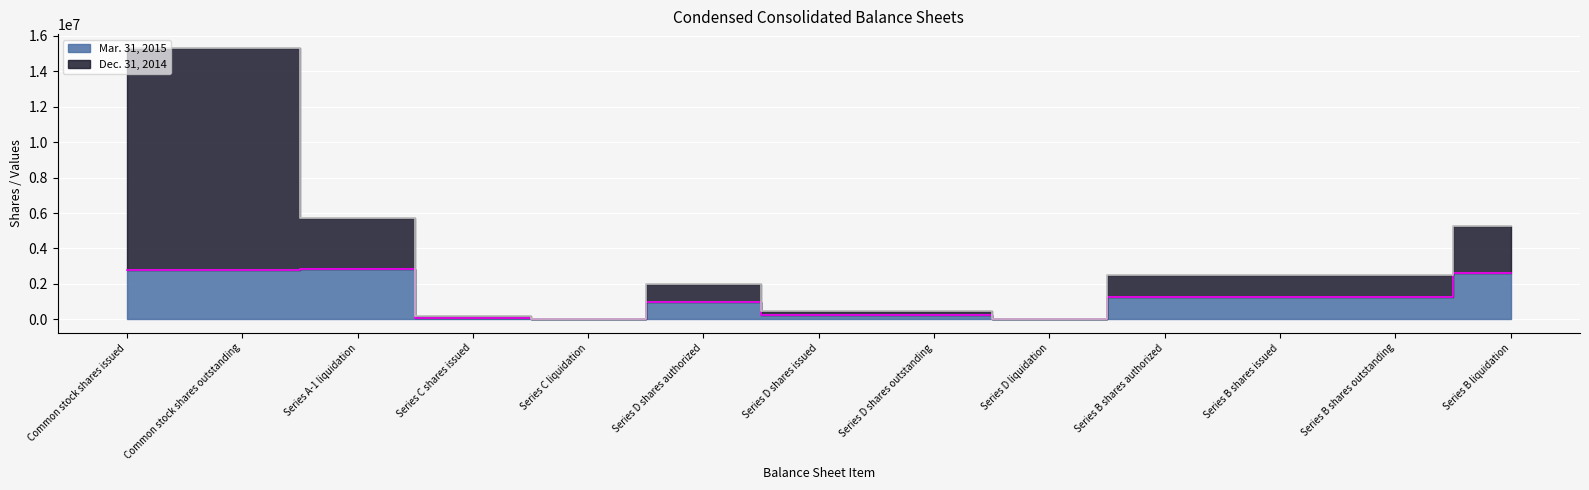

Reading left to right, list all the values displayed in this chart.

Mar. 31, 2015: Common stock shares issued=2802867	Common stock shares outstanding=2802867	Series A-1 liquidation=2860233	Series C shares issued=96571	Series C liquidation=0	Series D shares authorized=1000000	Series D shares issued=238156	Series D shares outstanding=238156	Series D liquidation=2382	Series B shares authorized=1250000	Series B shares issued=1250000	Series B shares outstanding=1250000	Series B liquidation=2627123
Dec. 31, 2014: Common stock shares issued=15328382	Common stock shares outstanding=15328382	Series A-1 liquidation=5720466	Series C shares issued=193142	Series C liquidation=0	Series D shares authorized=2000000	Series D shares issued=476312	Series D shares outstanding=476312	Series D liquidation=4764	Series B shares authorized=2500000	Series B shares issued=2500000	Series B shares outstanding=2500000	Series B liquidation=5254246